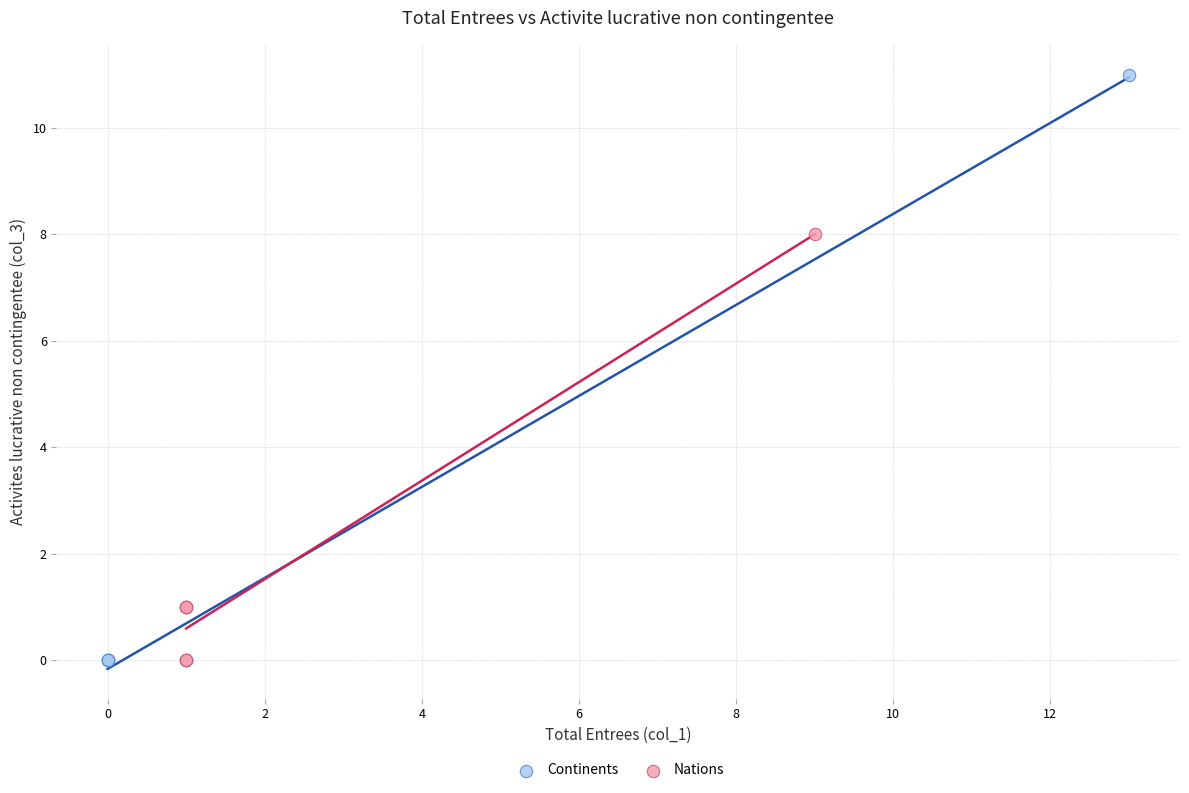

Which series reaches the maximum Y coordinate?

Continents